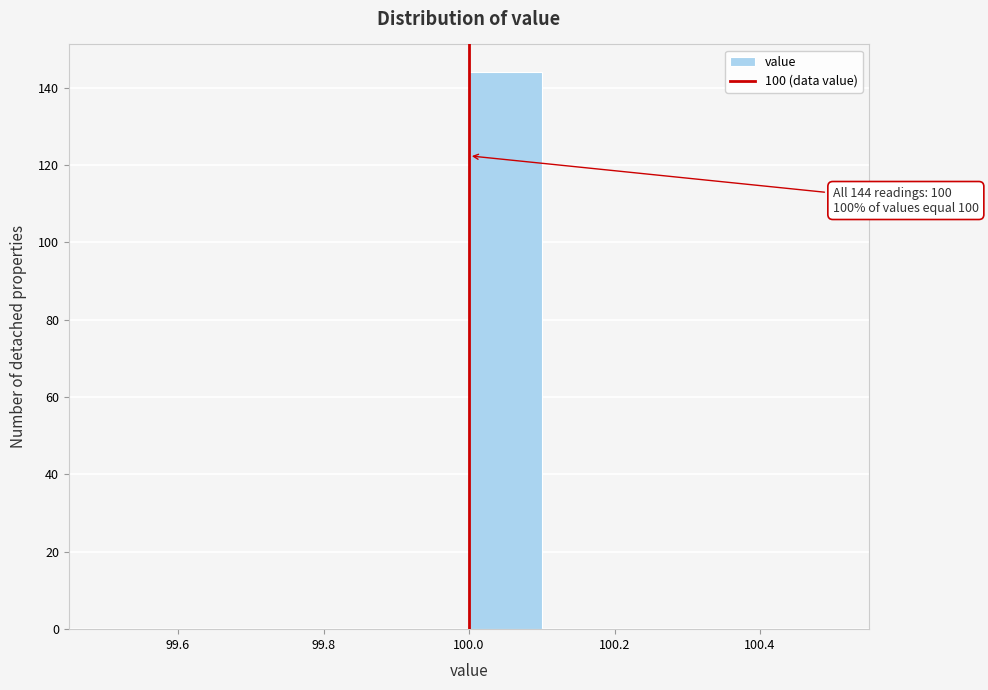

Over which range of the x-axis is the bar tallest?

100.0 to 100.1